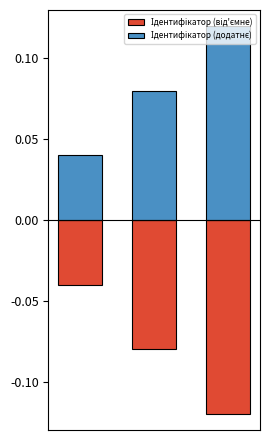

Reading left to right, transcribe all the data shown in this chart.

Ідентифікатор (від'ємне): 0=-0.0	1=-0.1	2=-0.1
Ідентифікатор (додатнє): 0=0.0	1=0.1	2=0.1